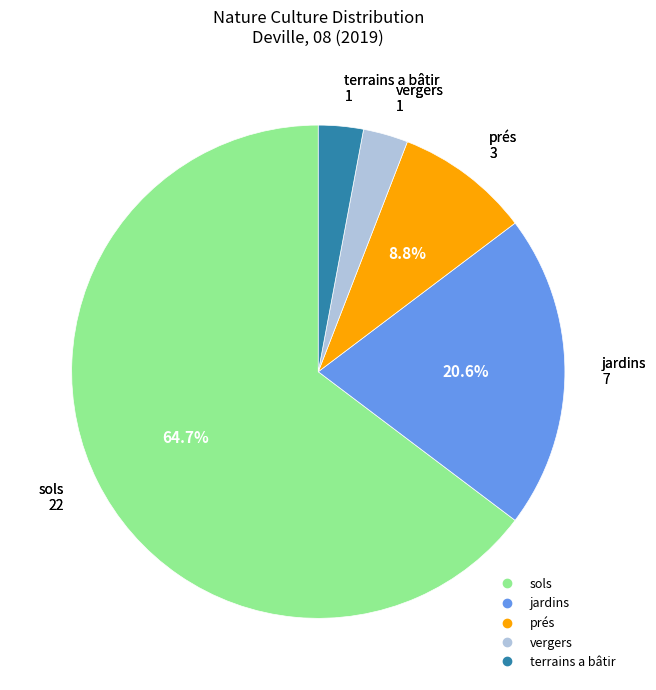

Does sols represent more than half of the total?

Yes